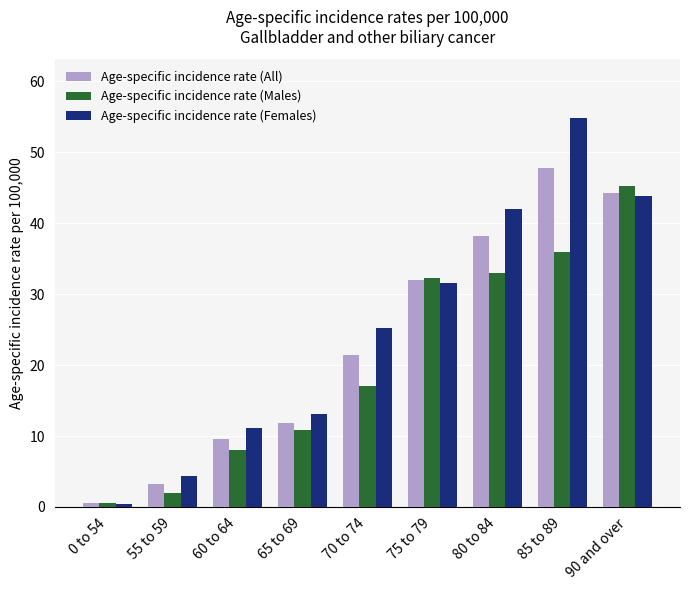

Reading left to right, extract all data points from this chart.

Age-specific incidence rate (All): 0.5	3.2	9.6	11.9	21.4	32.0	38.2	47.8	44.3
Age-specific incidence rate (Males): 0.5	2.0	8.0	10.8	17.0	32.3	33.0	35.9	45.2
Age-specific incidence rate (Females): 0.4	4.4	11.1	13.1	25.3	31.6	42.0	54.9	43.9